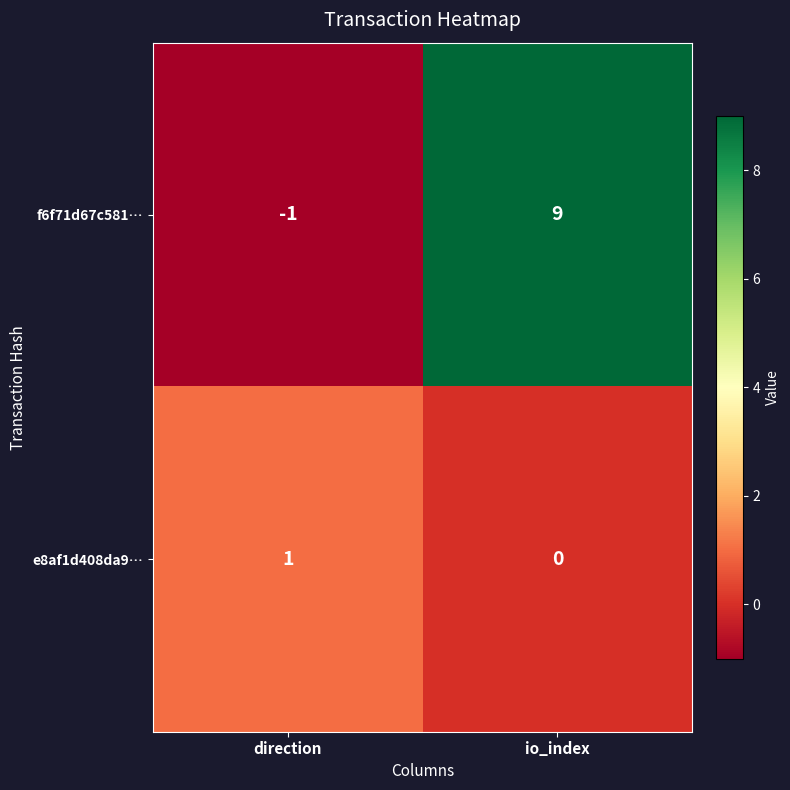

Rank the series by their average value, from highest to lowest.

f6f71d67c581…, e8af1d408da9…